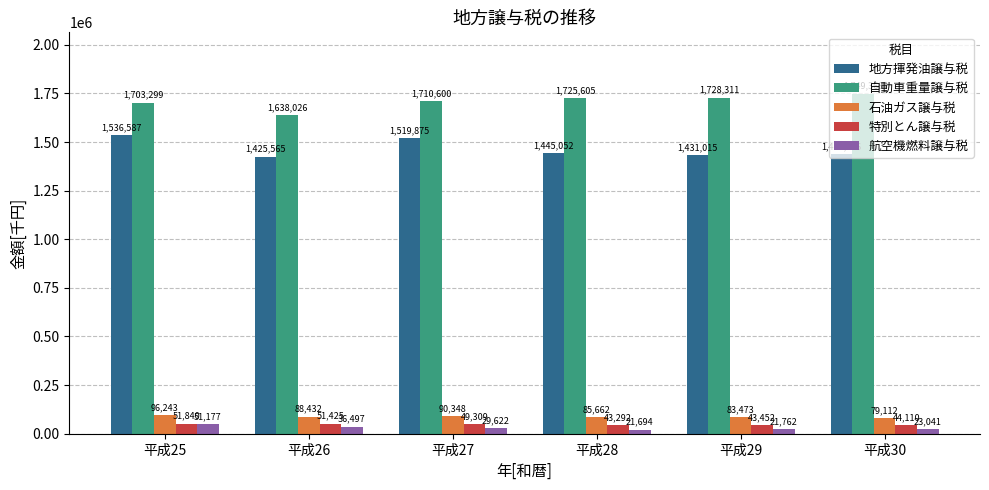

At which category does the chart reach its peak across all series?

平成30